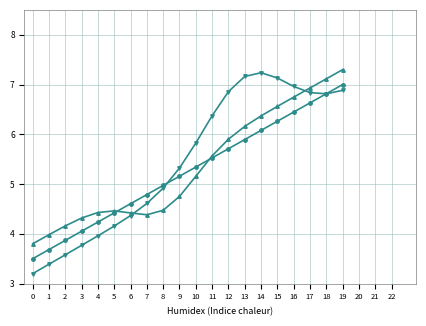

What is the total value across all series at 16?

20.2